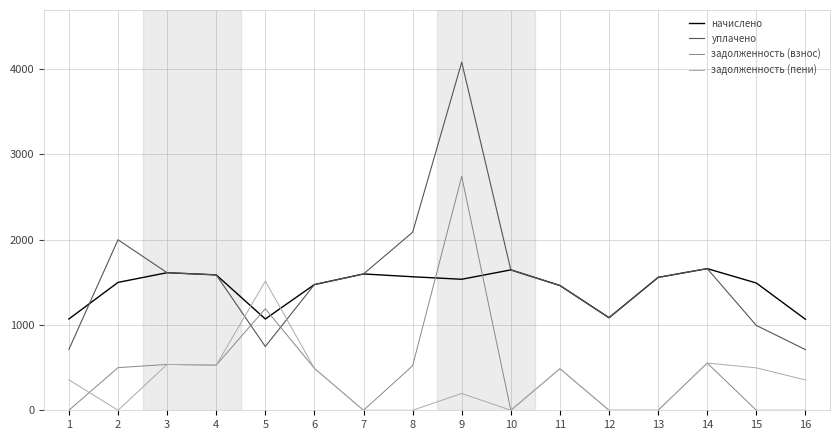

How many times do задолженность (пени) and уплачено cross each other?

2